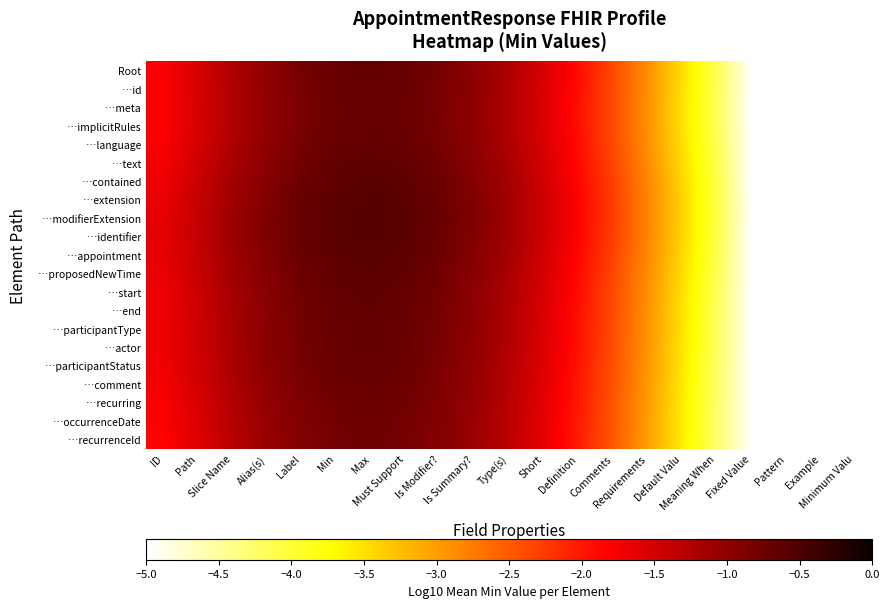

At which category is the sum across all series the highest?

Max